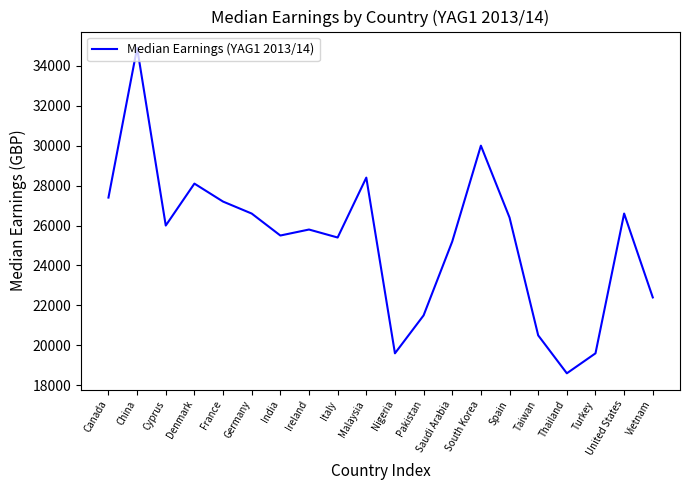

Where is the first local minimum?

Cyprus